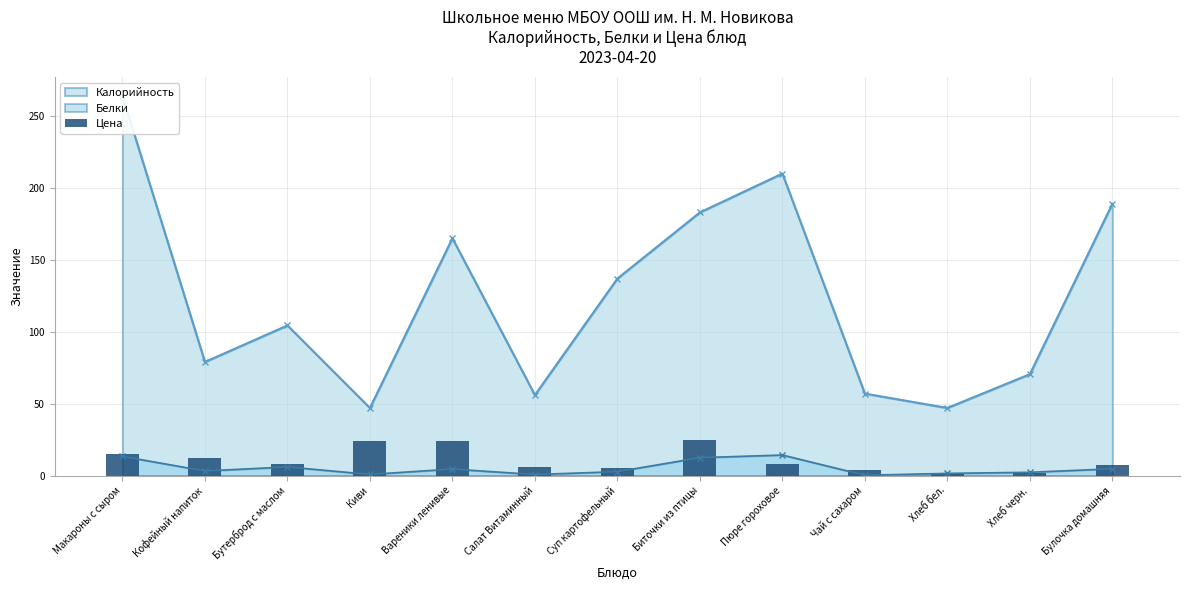

The Белки series shows 12.4 at Биточки из птицы. True or false?

True